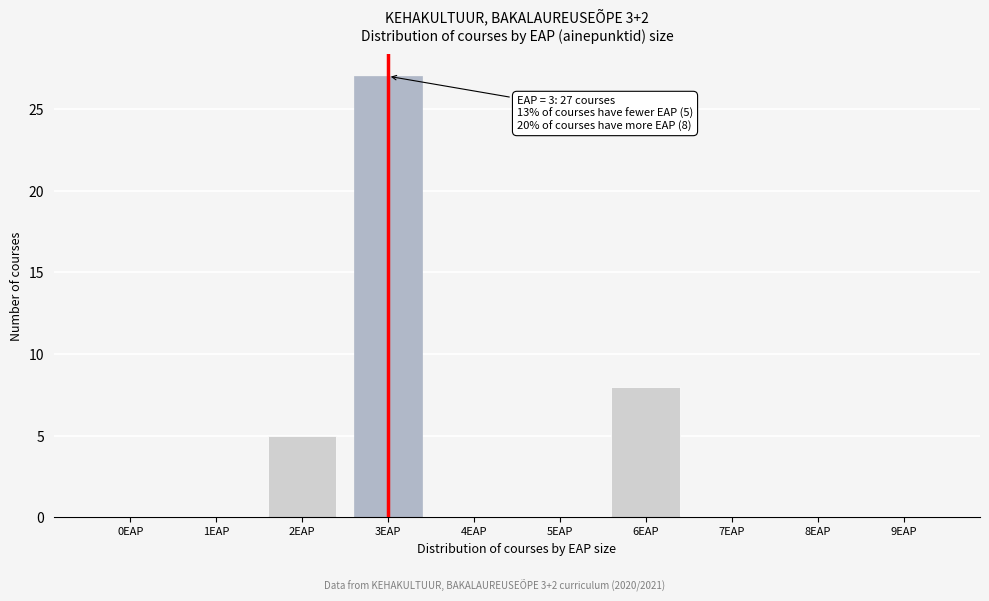

Between 6EAP and 0EAP, which is larger?

6EAP